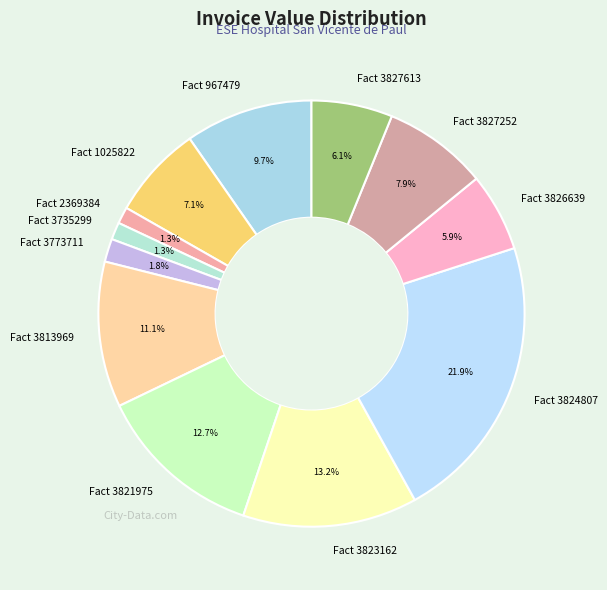

Between Fact 3821975 and Fact 3827613, which is larger?

Fact 3821975